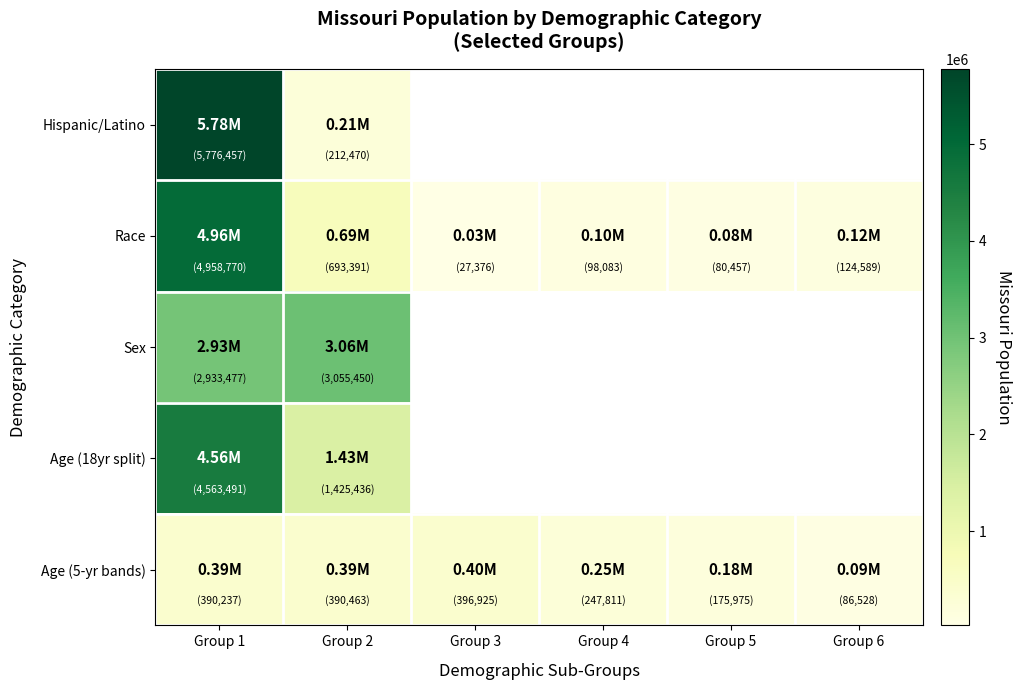

List the series in order of their peak value, lowest first.

Age (5-yr bands), Sex, Age (18yr split), Race, Hispanic/Latino